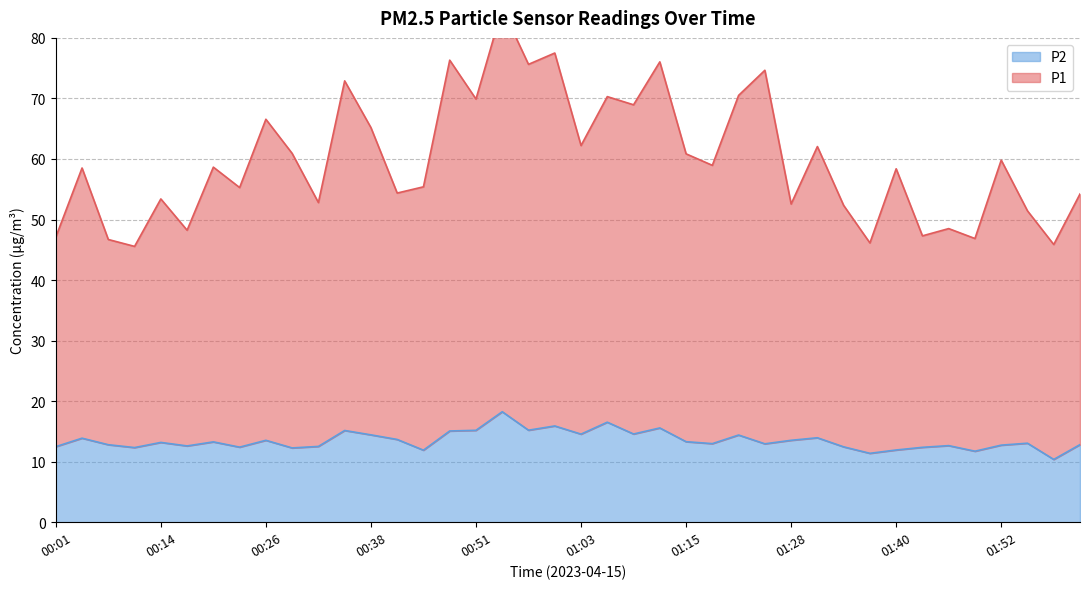

At which category is the sum across all series the highest?

00:54